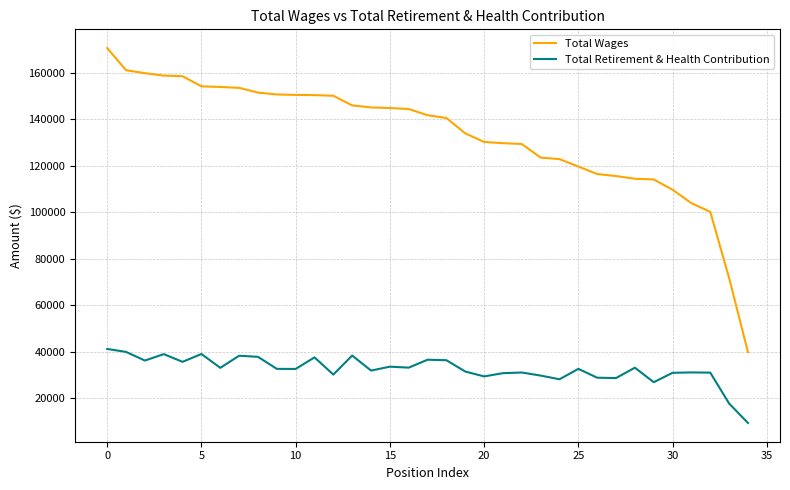

True or false: Total Retirement & Health Contribution and Total Wages intersect in this chart.

False